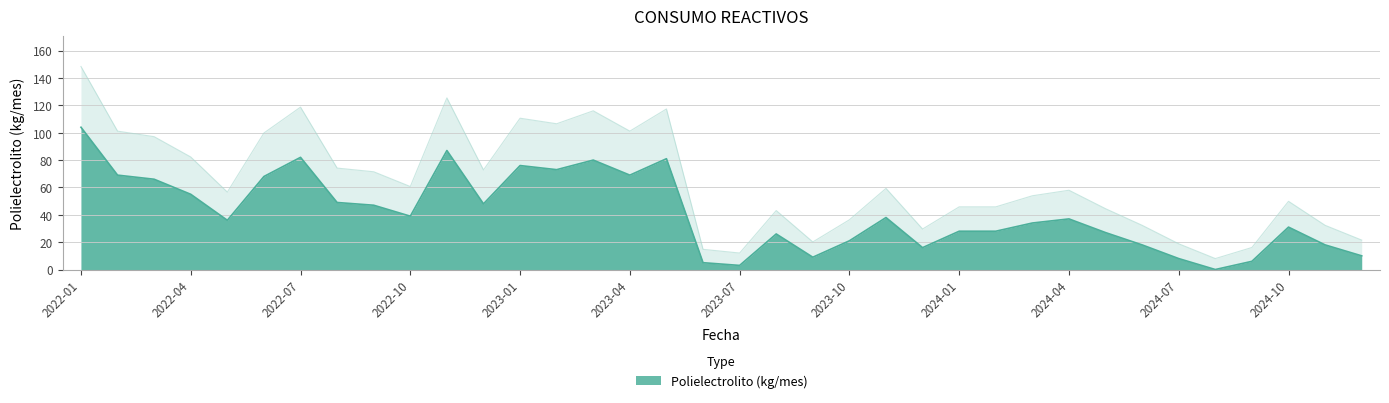

The chart shows a value of 21 at 2023-10. True or false?

True